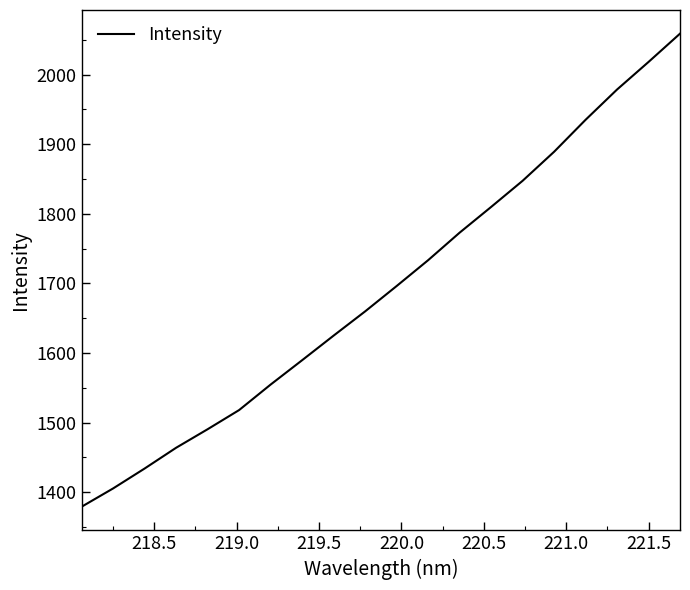

What is the difference between the maximum and minimum values?

679.7